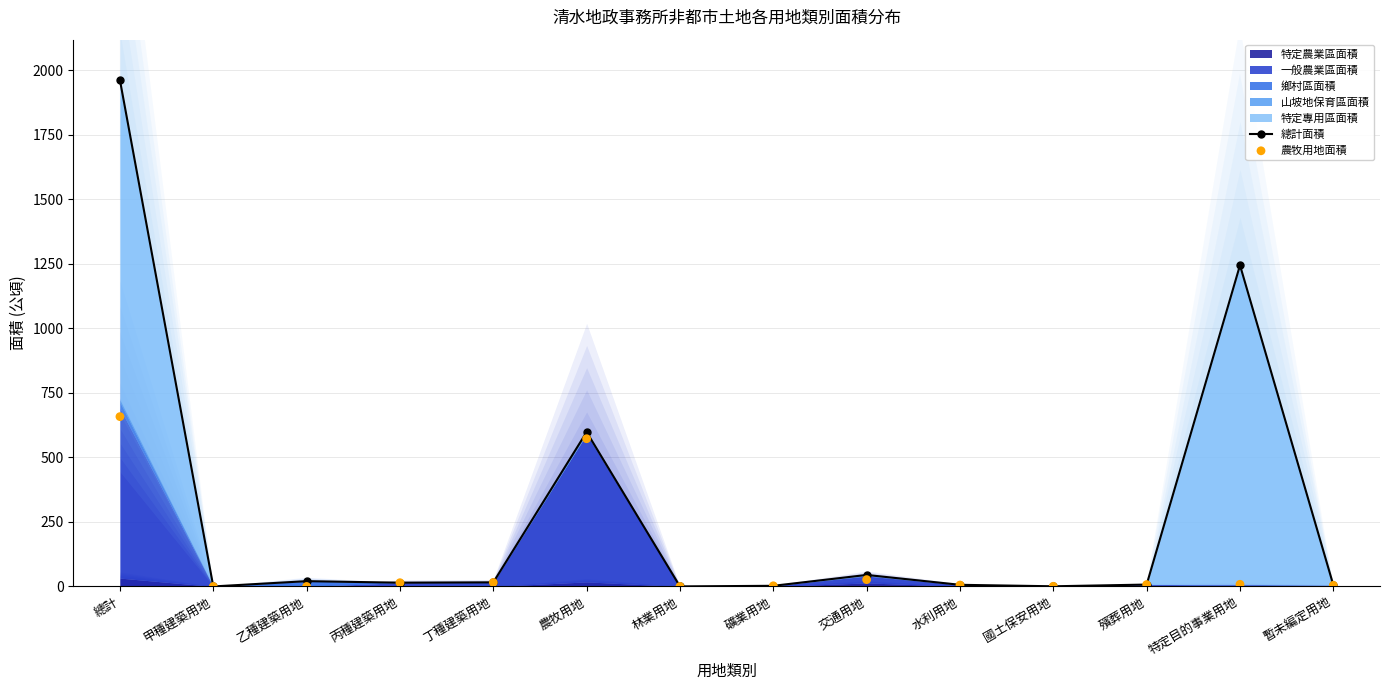

Which series contains the lowest Y value?

農牧用地面積